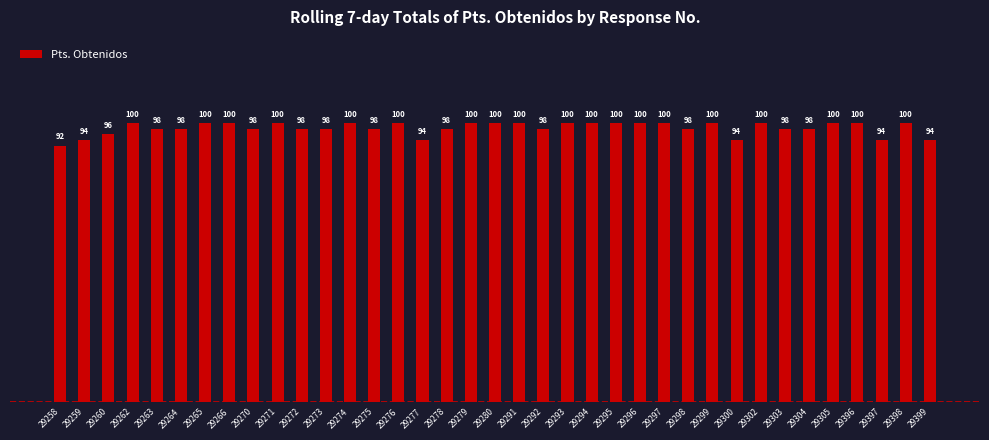

What is the difference between the maximum and minimum values?

8